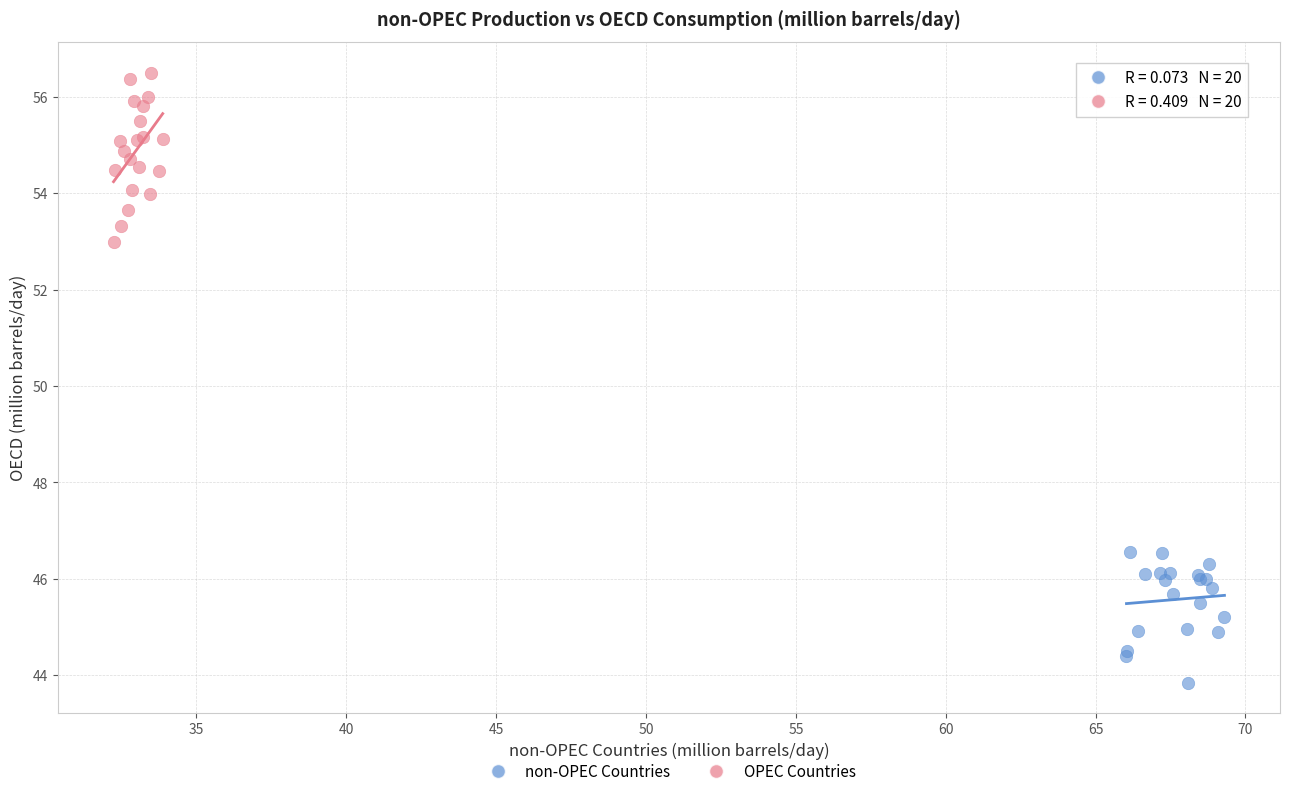

Which series contains the highest Y value?

OPEC Countries